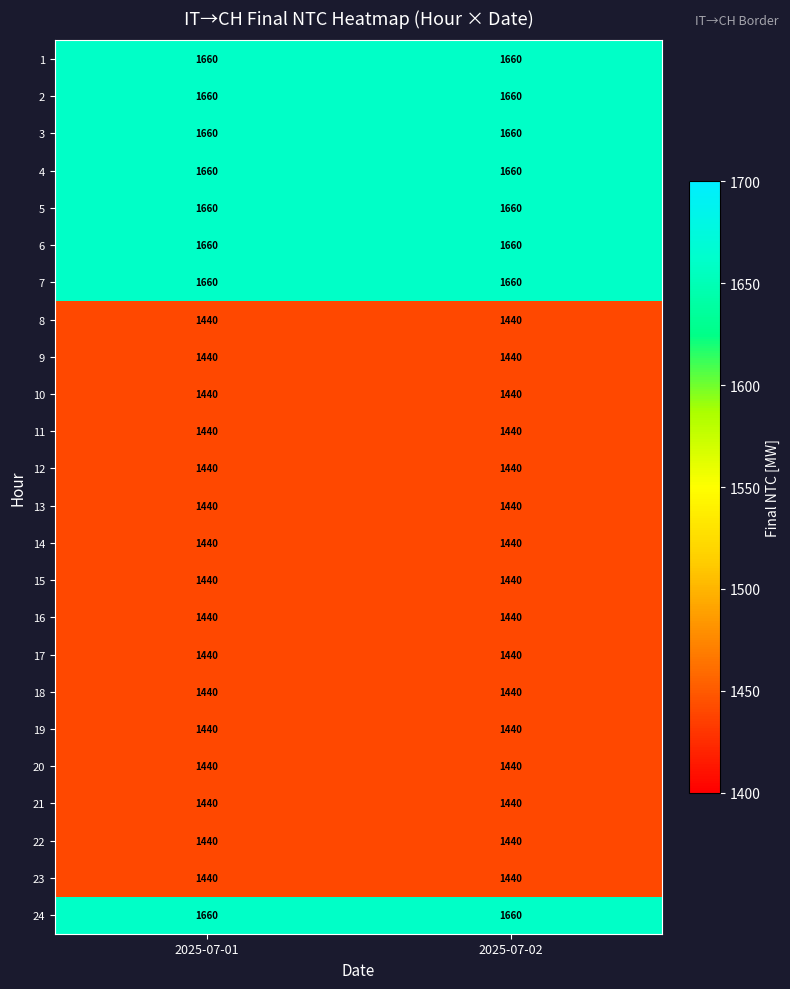

What is the minimum value for 20?

1440